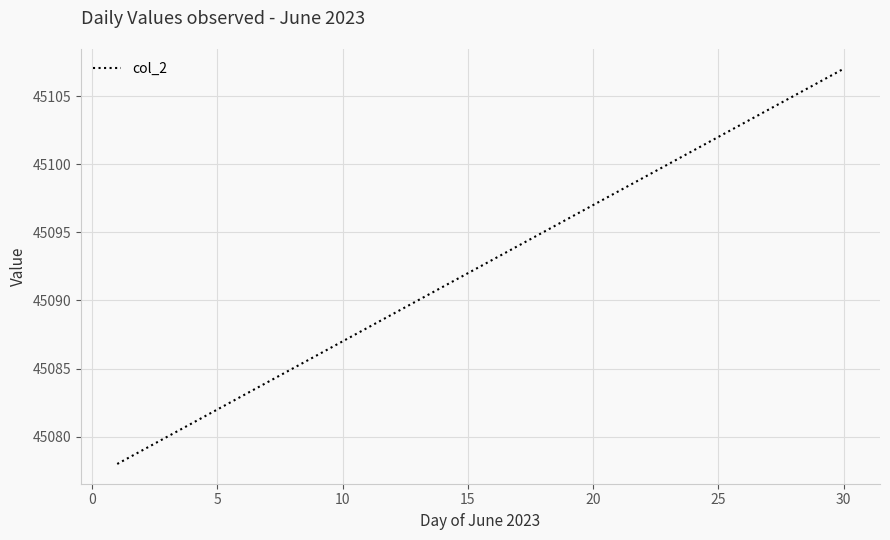

What is the difference between the maximum and minimum values?

29